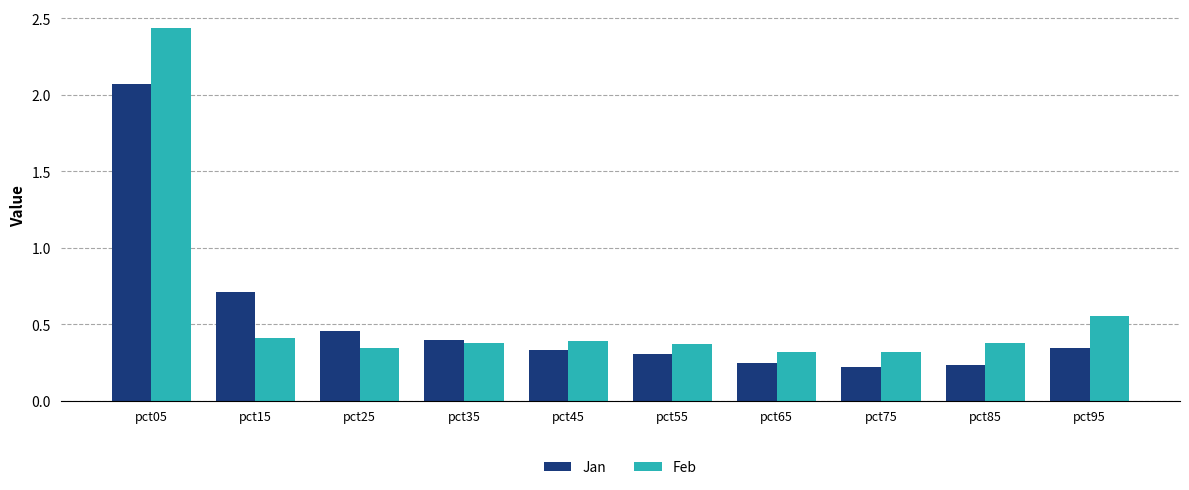

List the series in order of their overall mean, highest first.

Feb, Jan